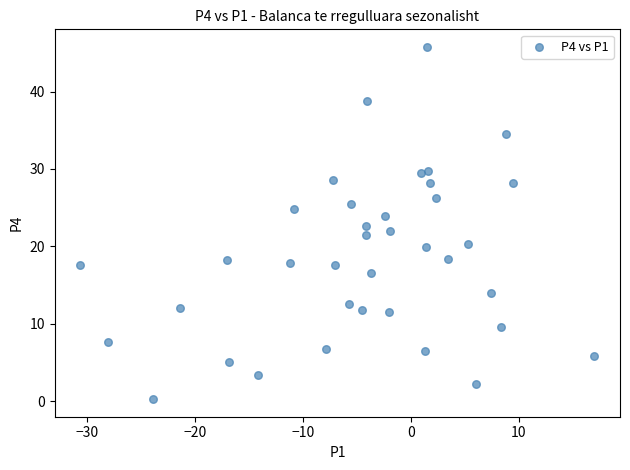

What is the range of X values (max minus min)?

47.6